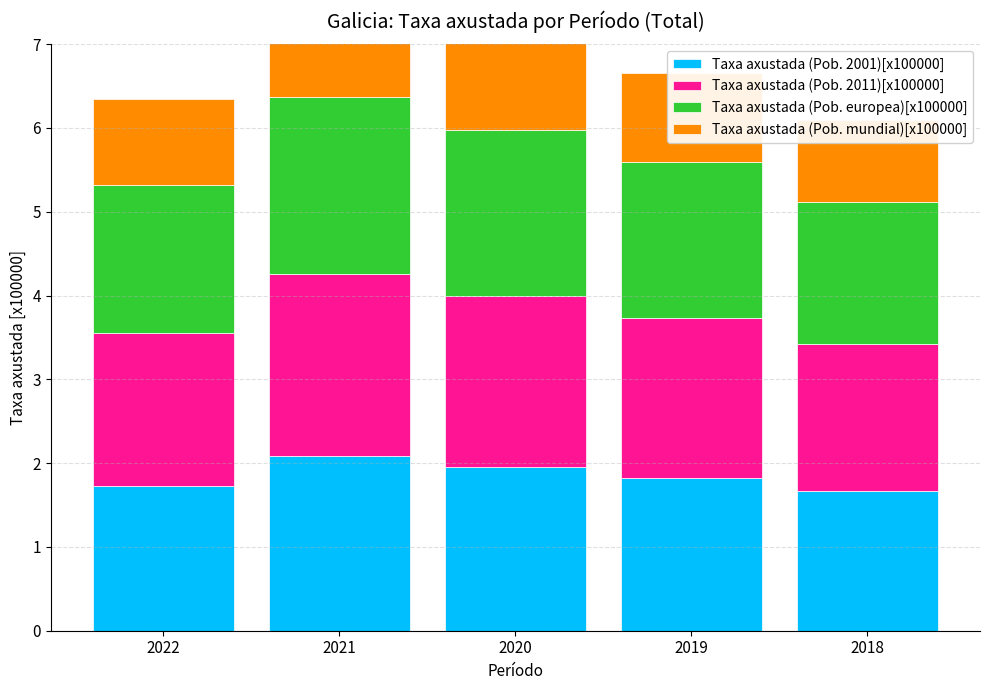

List the series in order of their peak value, highest first.

Taxa axustada (Pob. 2011)[x100000], Taxa axustada (Pob. europea)[x100000], Taxa axustada (Pob. 2001)[x100000], Taxa axustada (Pob. mundial)[x100000]